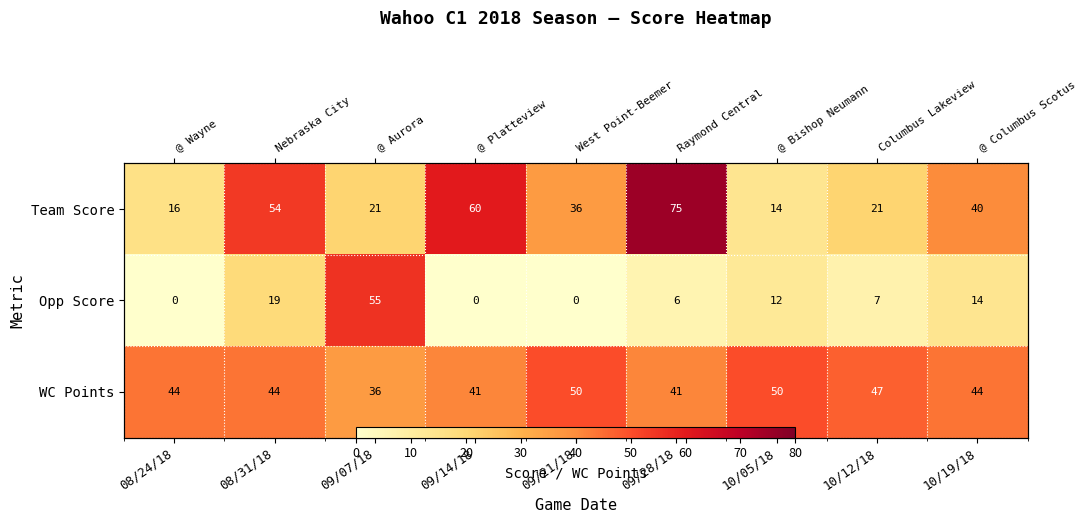

Which series has the largest total across all categories?

WC Points